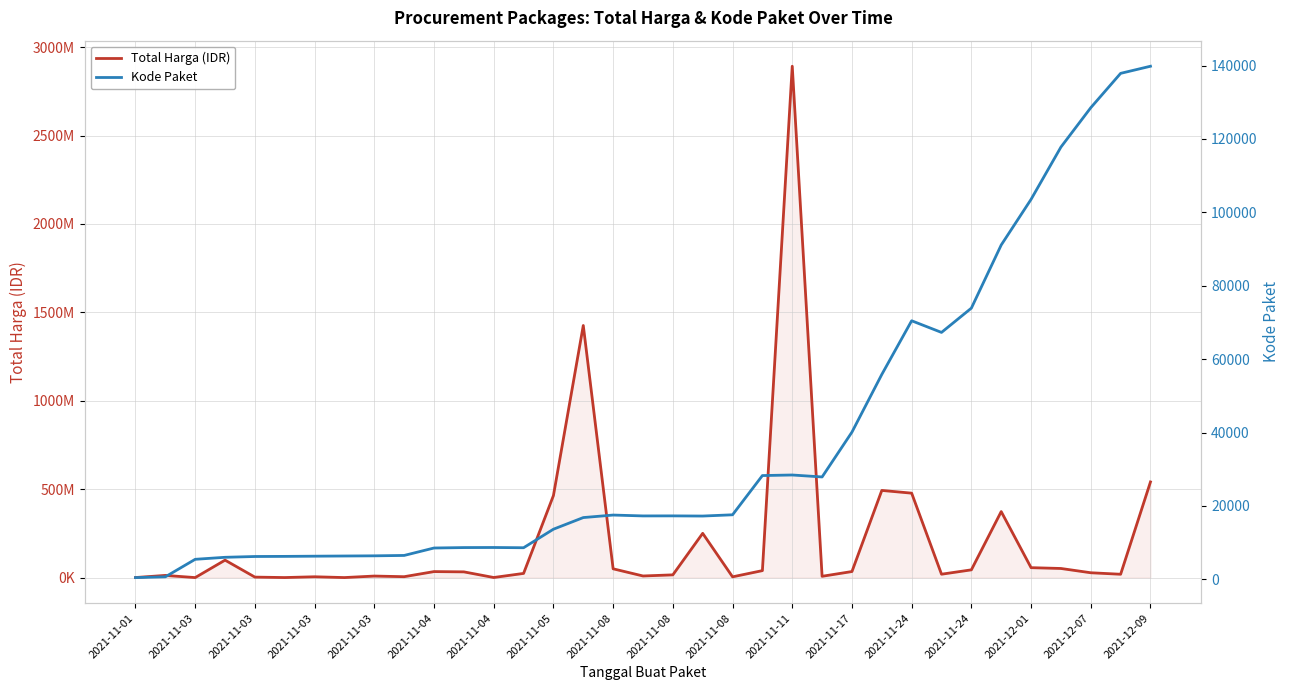

How many lines are shown in the chart?

2